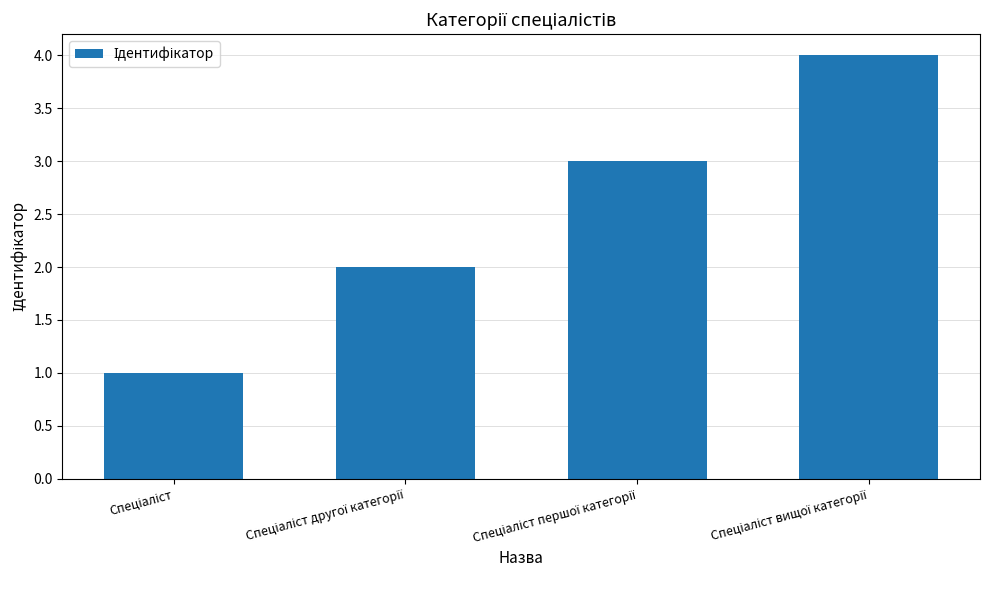

What is the minimum value shown in the chart?

1